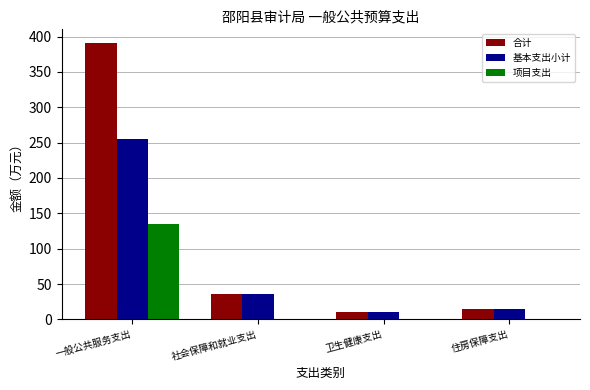

How many groups of bars are there?

4